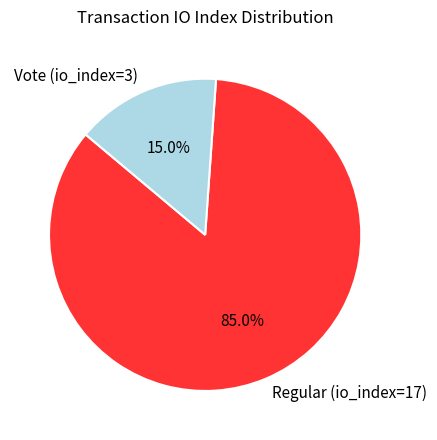

Which category has the biggest portion of the pie?

Regular (io_index=17)